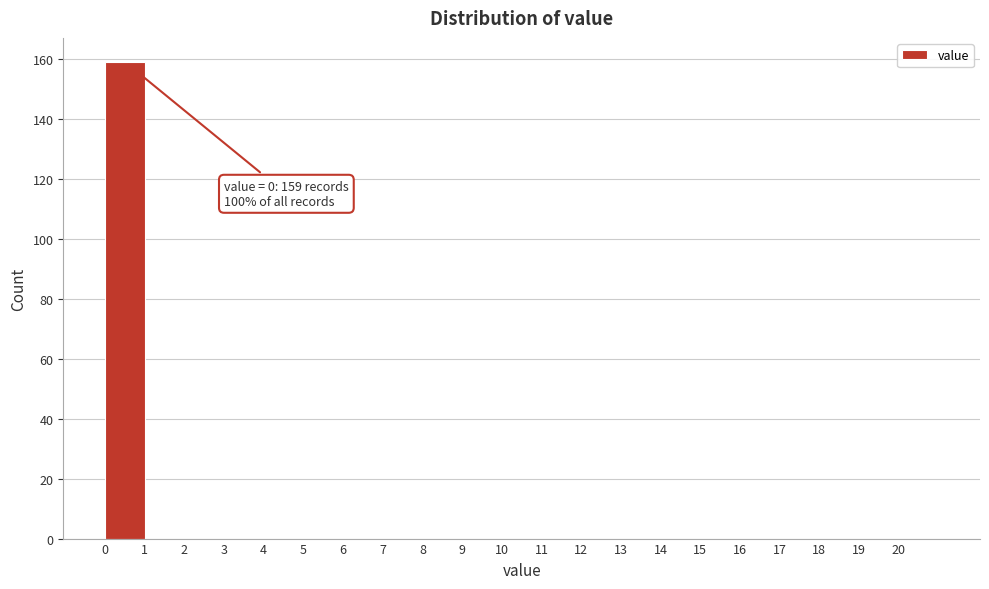

Over which range of the x-axis is the bar tallest?

0 to 1